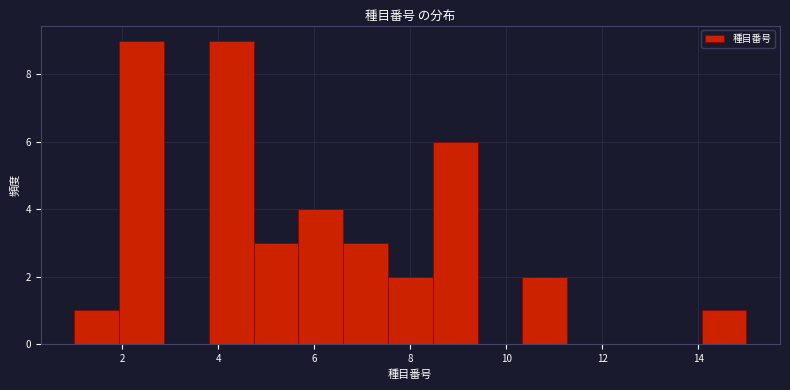

Reading left to right, transcribe this chart: for each bar, give the range it covers on the x-axis and its height. Neither the bar edges nor the heights are printed on the chart, so give them approximately, as read against the axes.

1.0 to 2.0: 1
2.0 to 2.8: 9
2.8 to 3.8: 0
3.8 to 4.8: 9
4.8 to 5.6: 3
5.6 to 6.6: 4
6.6 to 7.6: 3
7.6 to 8.4: 2
8.4 to 9.4: 6
9.4 to 10.4: 0
10.4 to 11.2: 2
11.2 to 12.2: 0
12.2 to 13.2: 0
13.2 to 14.0: 0
14.0 to 15.0: 1